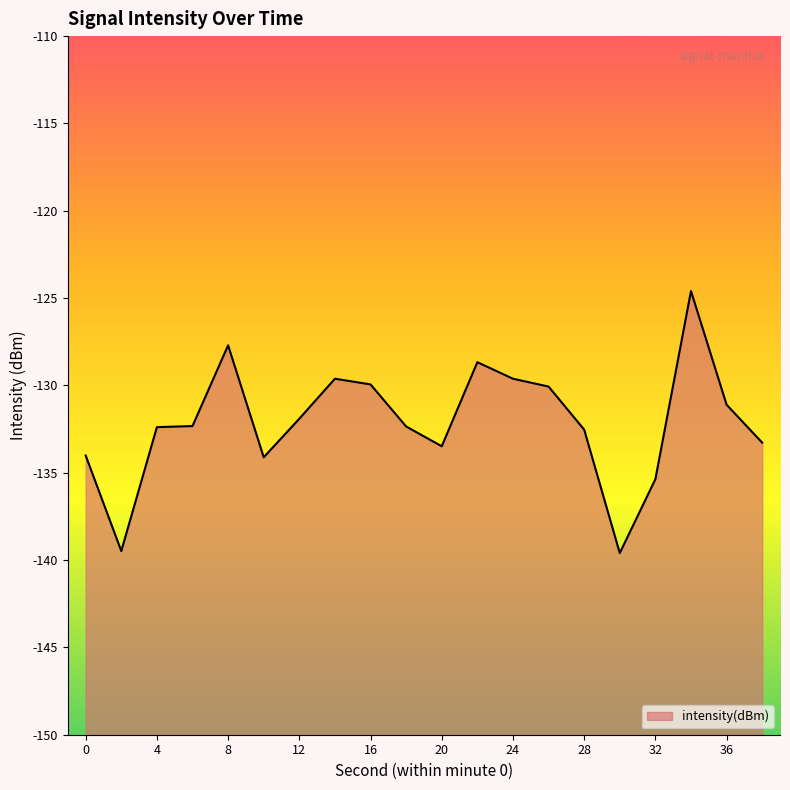

Between 22 and 32, which is larger?

22